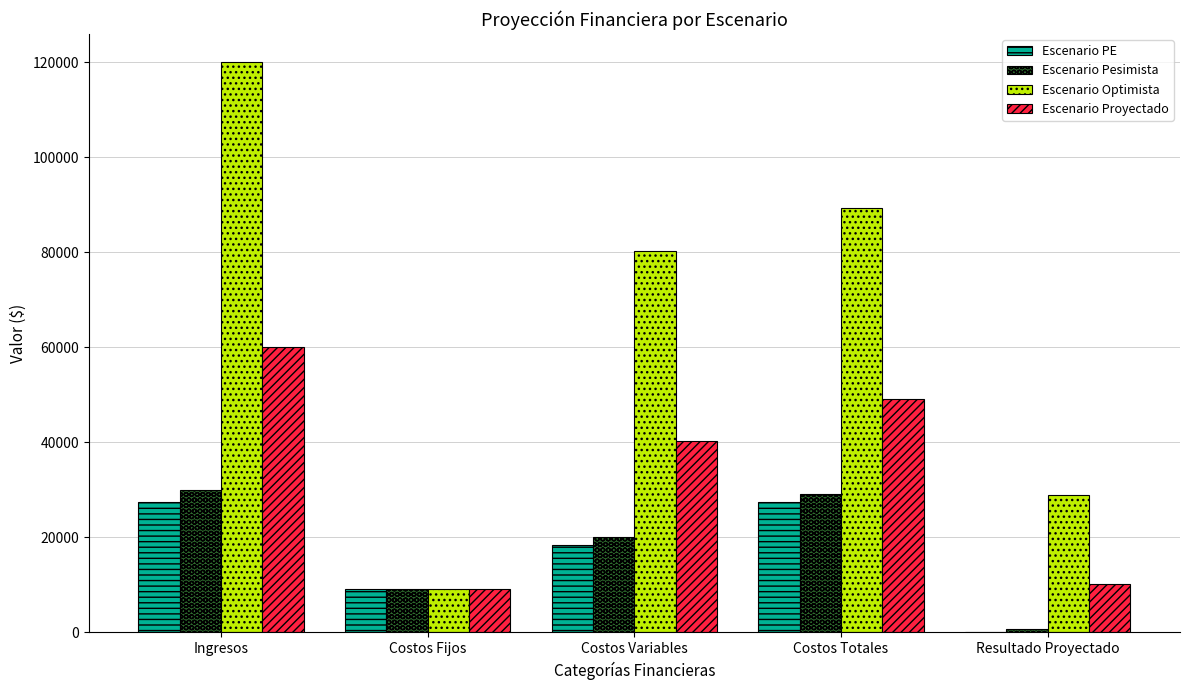

How many positive values does the Escenario PE series have?

4